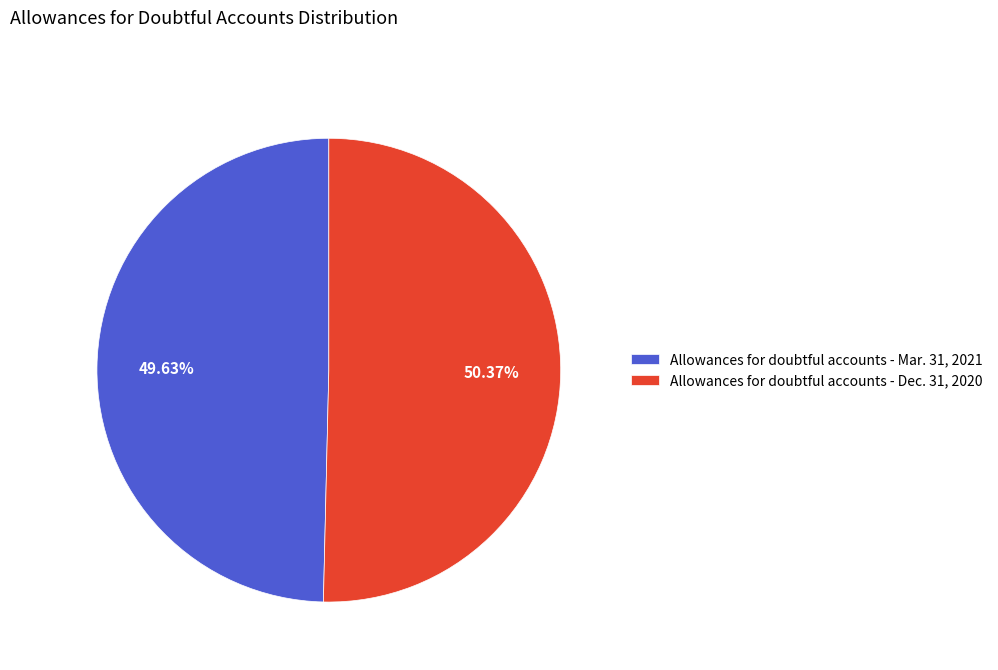

How many segments does this pie chart have?

2